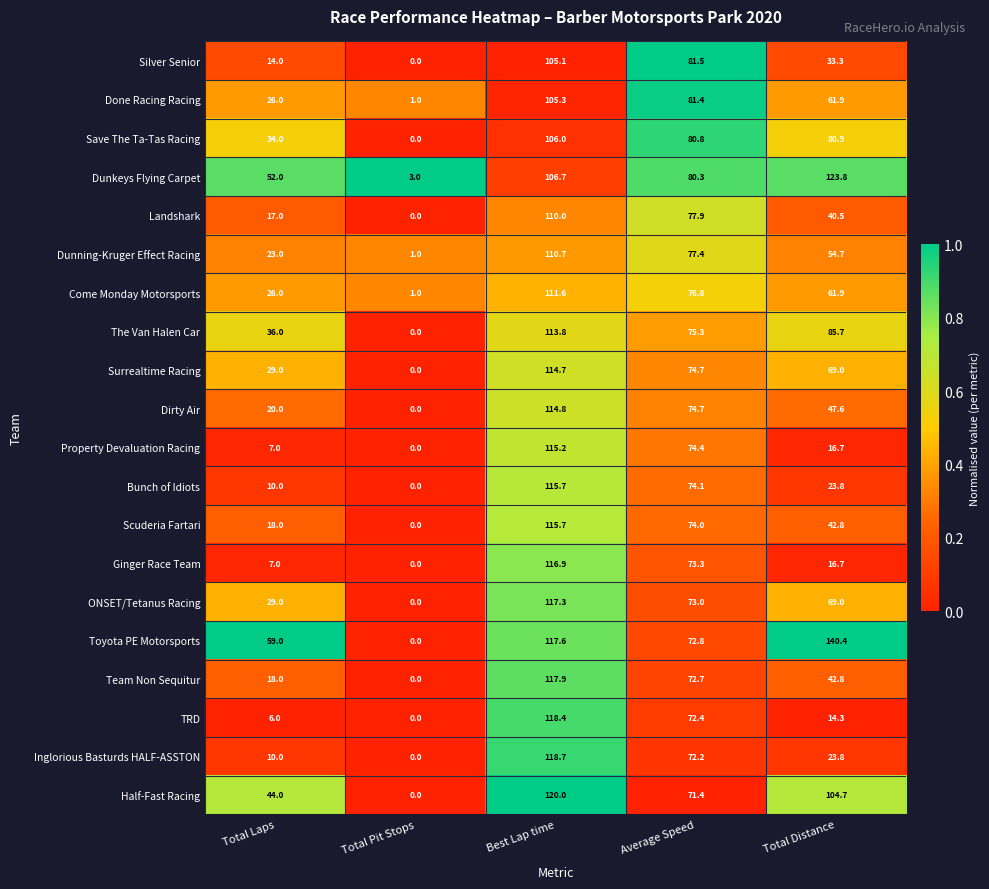

What is the difference between the highest and lowest values at Average Speed?

10.1